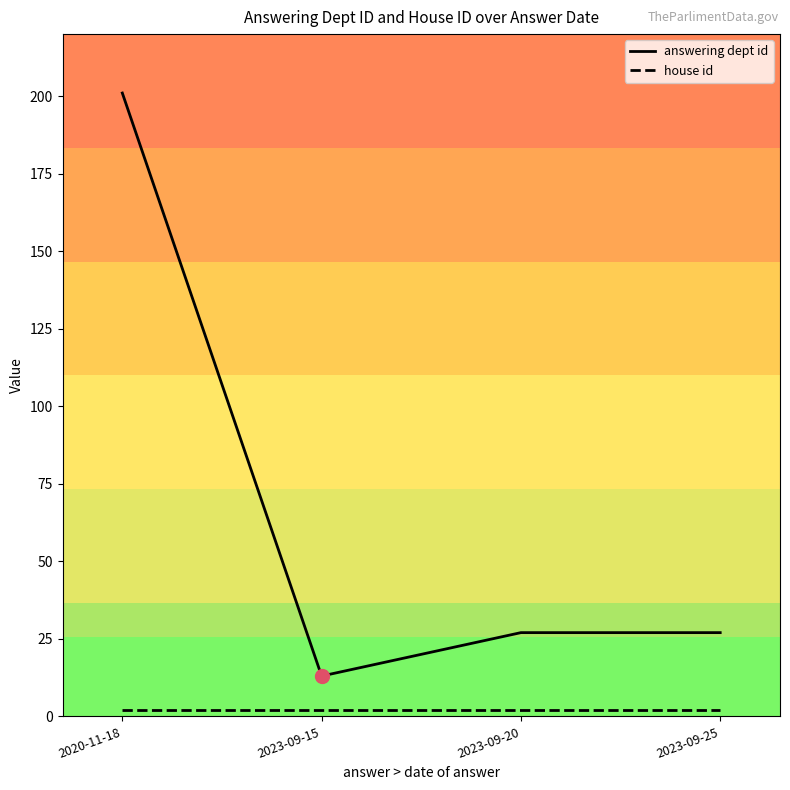

In answering dept id, how many points are lower than both neighbors (excluding endpoints)?

1